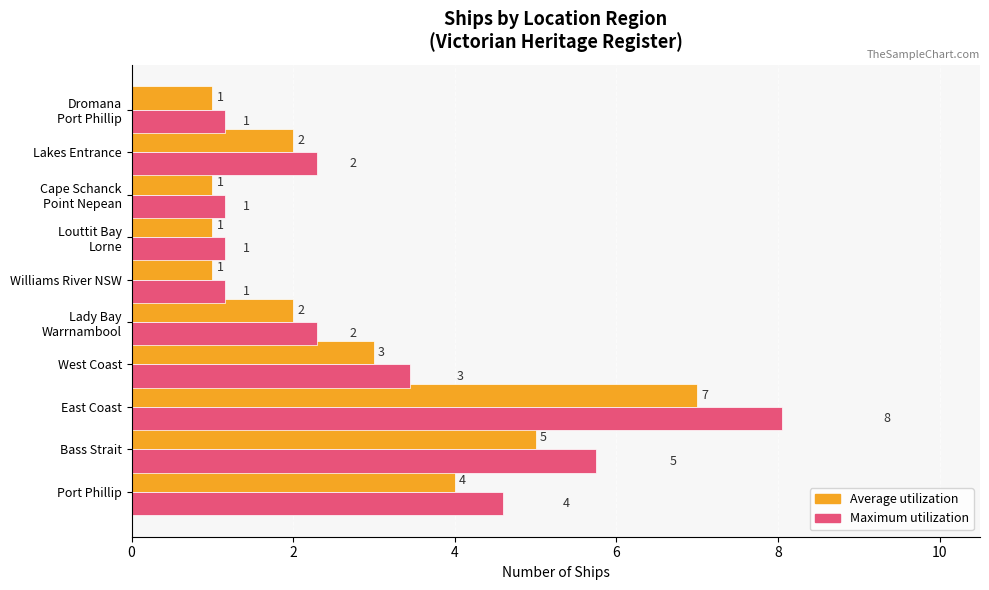

At which category is the sum across all series the highest?

East Coast